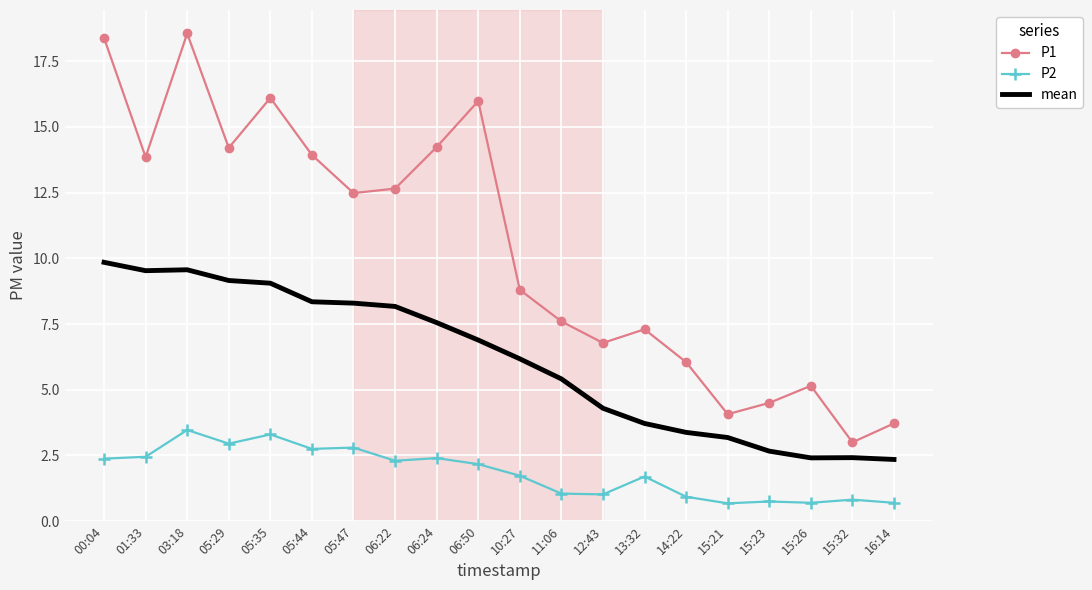

Which series has the largest total across all categories?

P1